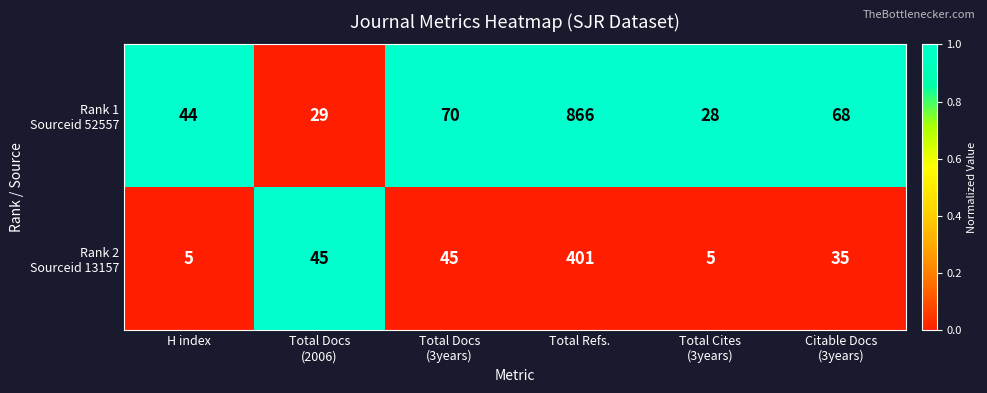

At which category is the sum across all series the highest?

Total Refs.